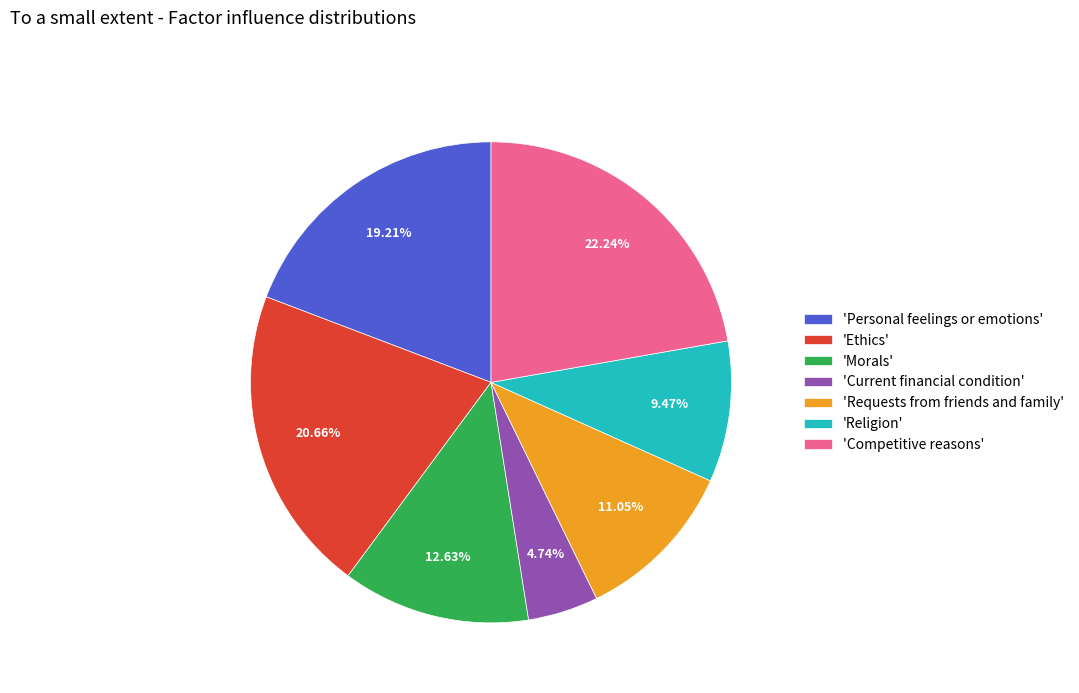

Is there any slice that represents more than half of the pie?

No